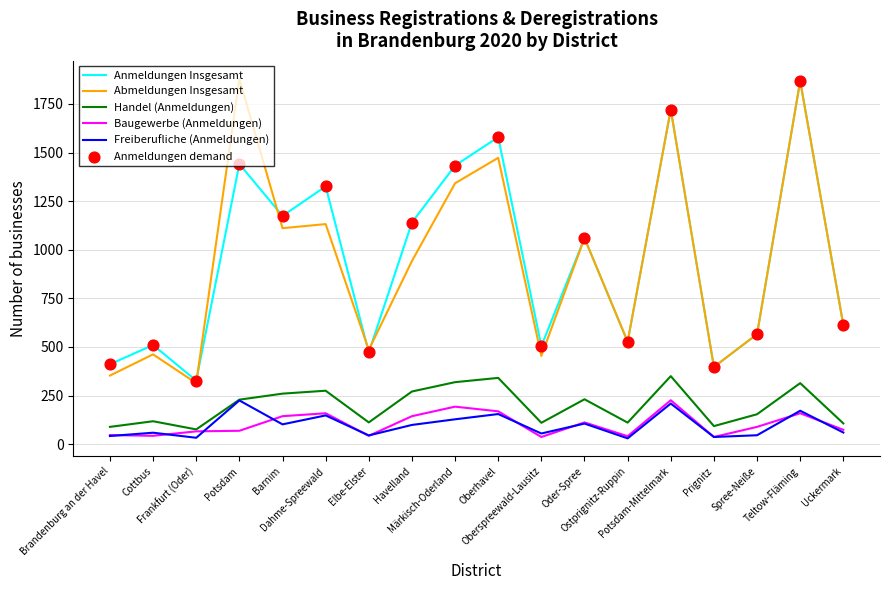

Is the value of Anmeldungen Insgesamt at Potsdam greater than the value of Baugewerbe (Anmeldungen) at Cottbus?

Yes